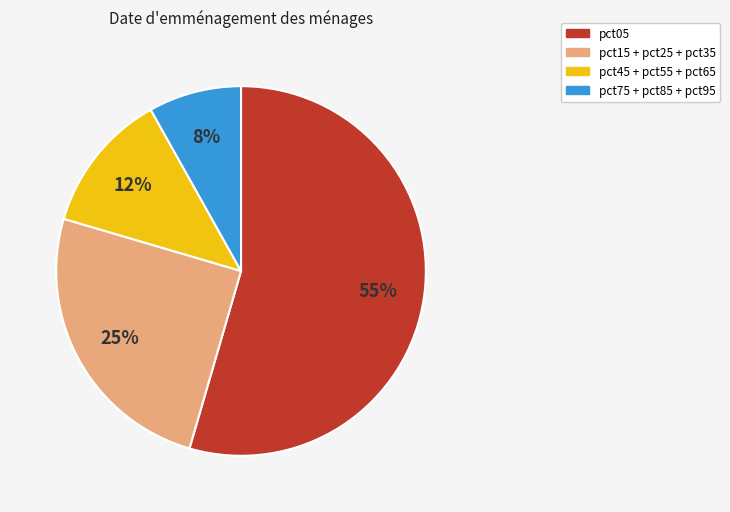

Is there any slice that represents more than half of the pie?

Yes